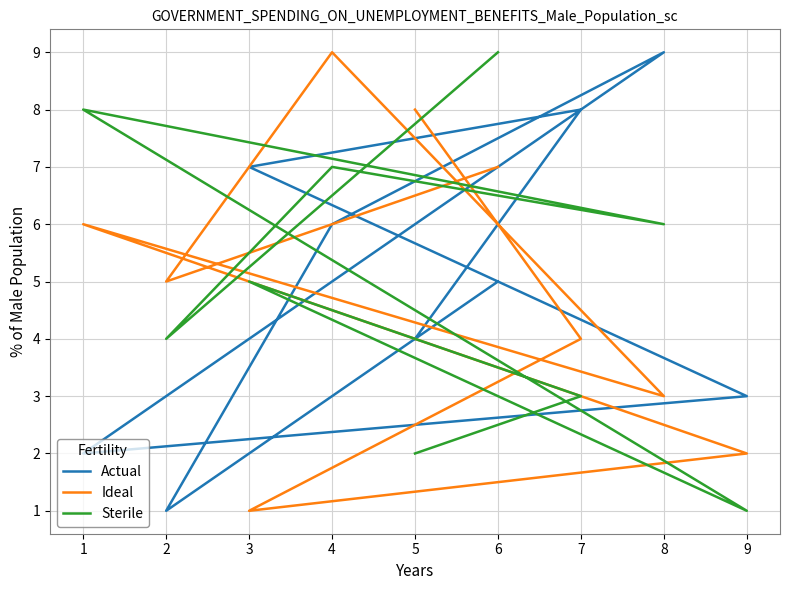

How many lines are shown in the chart?

3